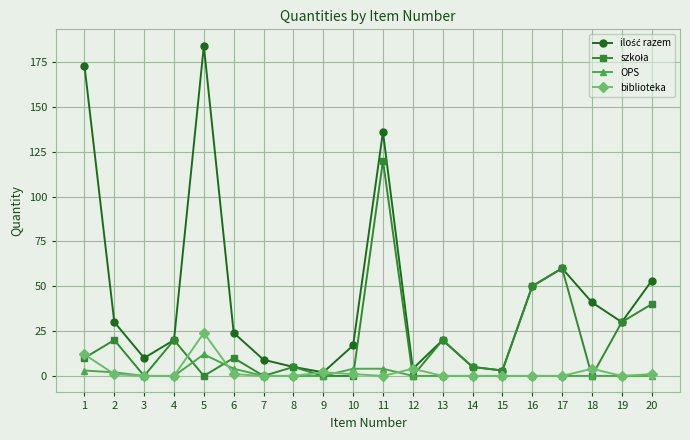

How many lines are shown in the chart?

4